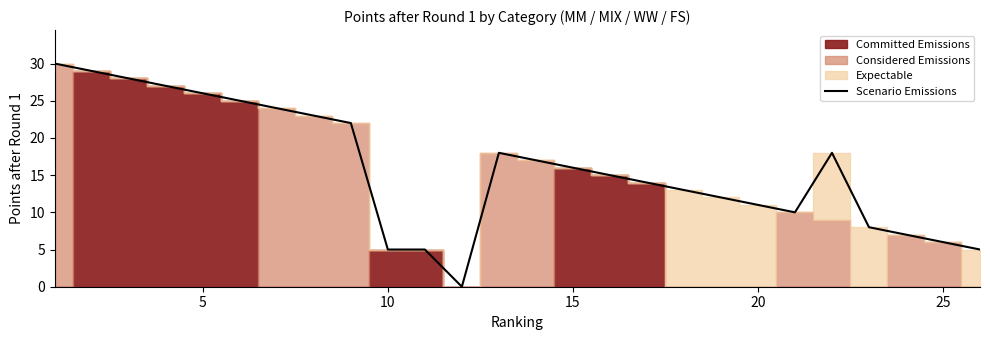

The value of Scenario Emissions at 25 is 6. True or false?

True